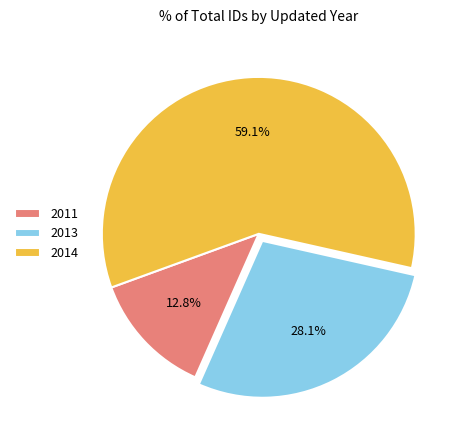

Which slice represents more than half of the pie?

2014